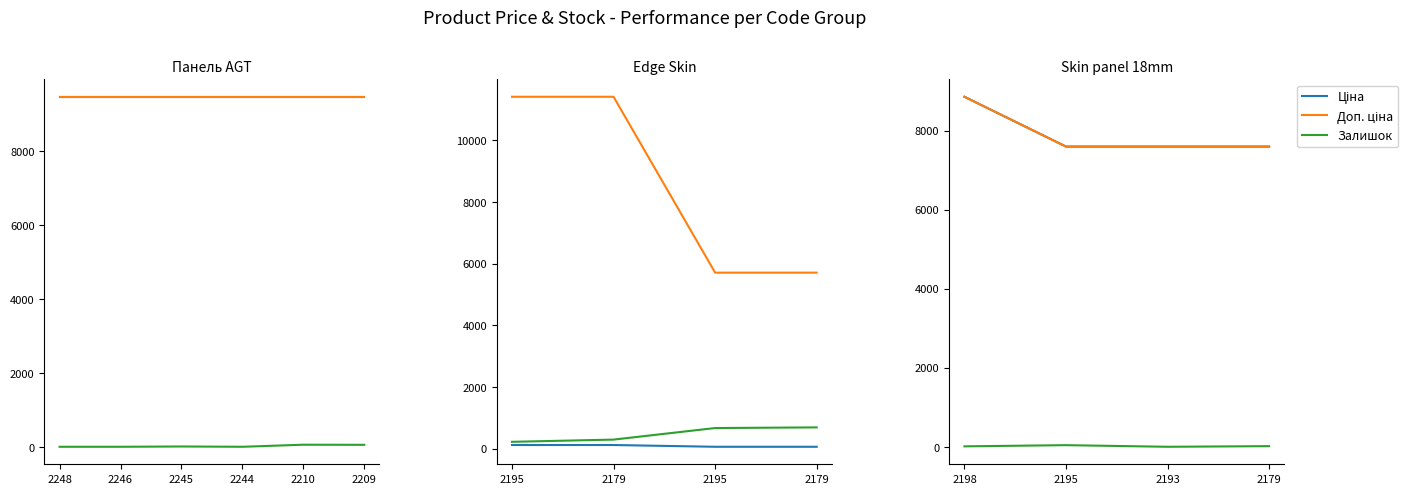

At which label is Доп. ціна closest to 8226?

2195